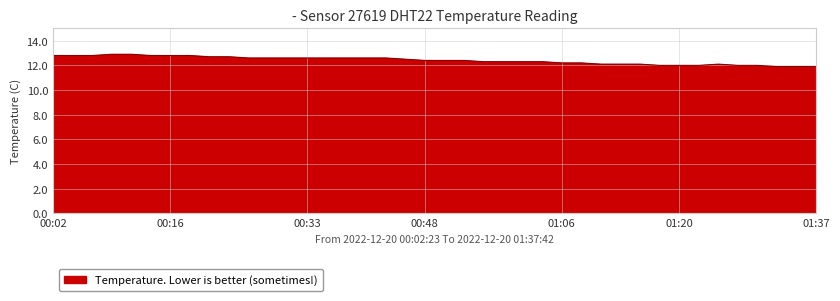

What is the difference between the maximum and minimum values?

1.0